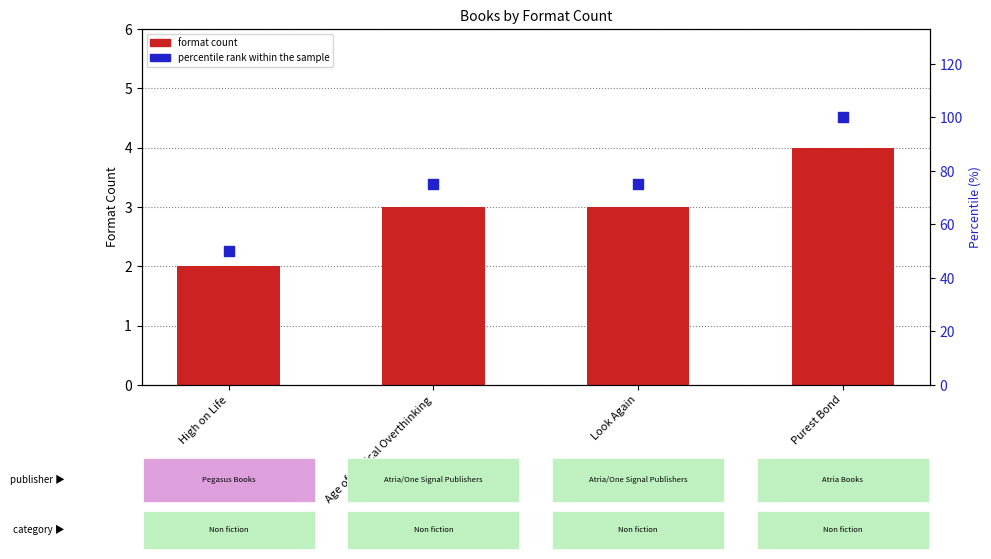

Which series reaches the minimum Y coordinate?

format count